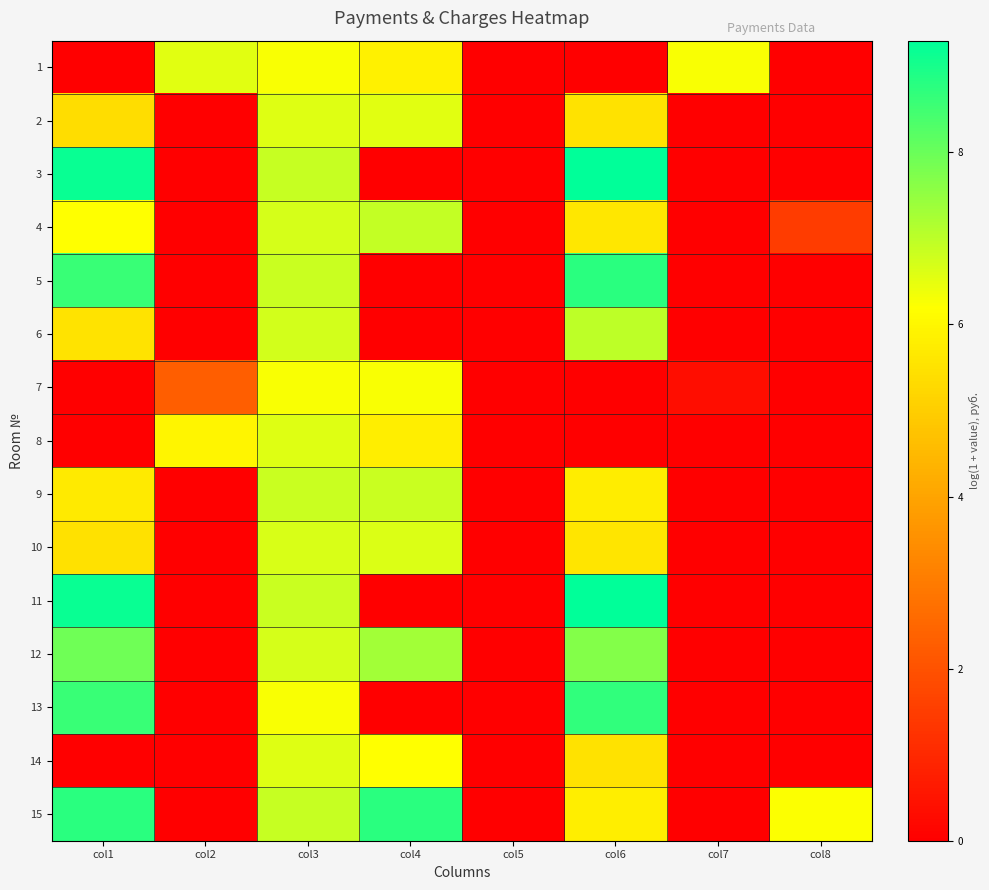

Between col1 and col5, which is larger?

col1